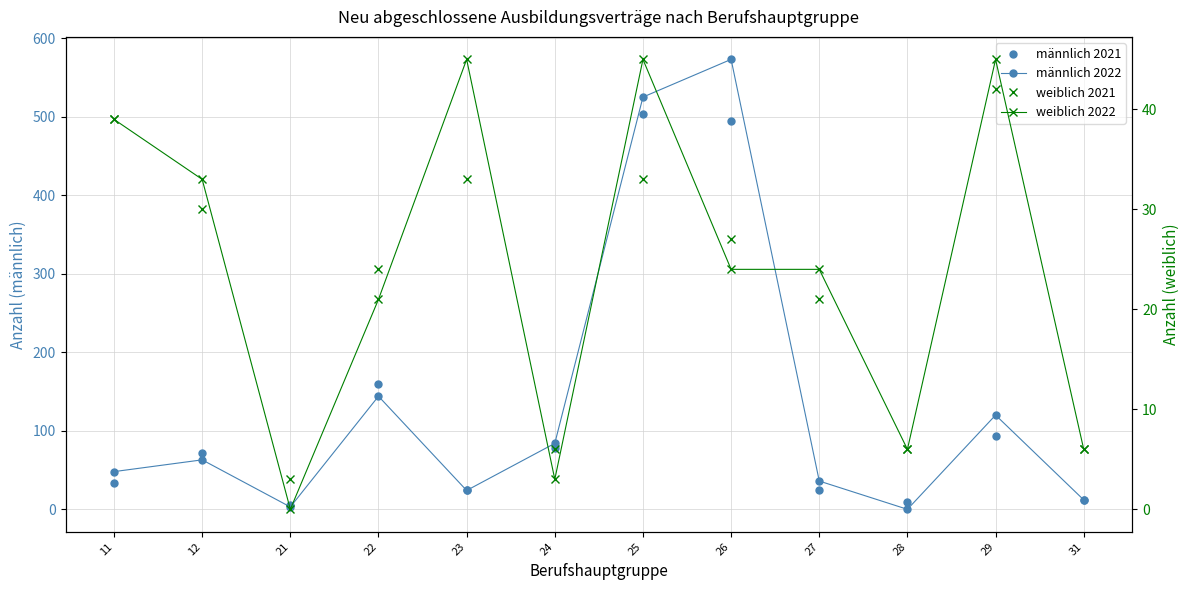

True or false: weiblich 2022 has a value of 6 at 26.

False